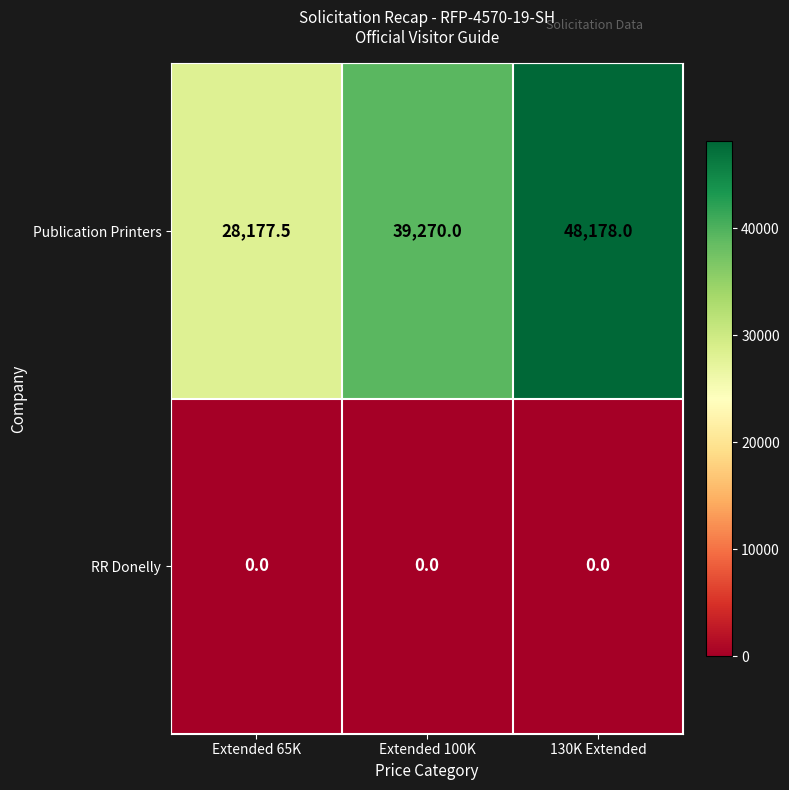

At which label is Publication Printers closest to 38177?

Extended 100K